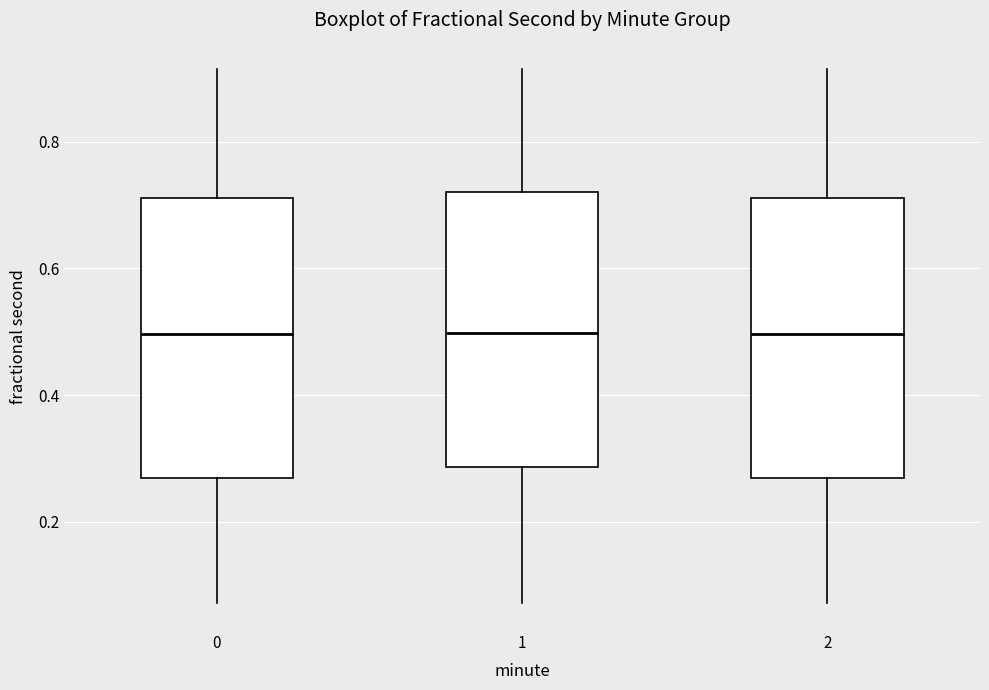

Reading left to right, transcribe this box plot: for each box, give where its median line is, the range the box spans, and where its two whiskers end, as read against the y-axis. The values are not printed on the chart, so give them approximately, as read against the axis.

0: median 0.50, box 0.26 to 0.72, whiskers 0.08 to 0.92
1: median 0.50, box 0.28 to 0.72, whiskers 0.08 to 0.92
2: median 0.50, box 0.26 to 0.72, whiskers 0.08 to 0.92